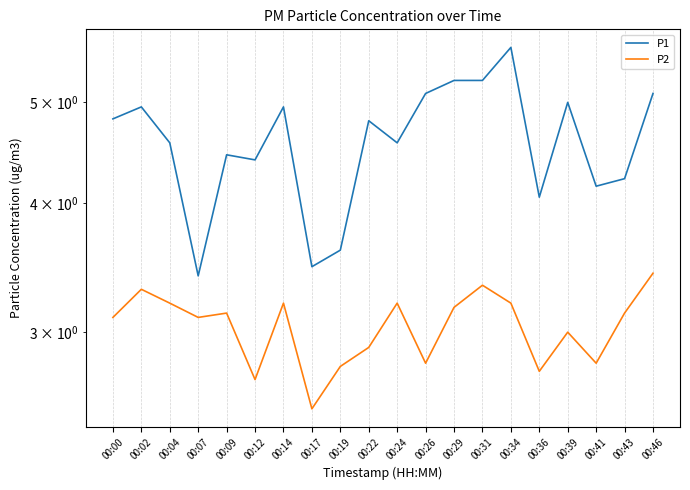

Which category has the highest value in the P1 series?

00:34